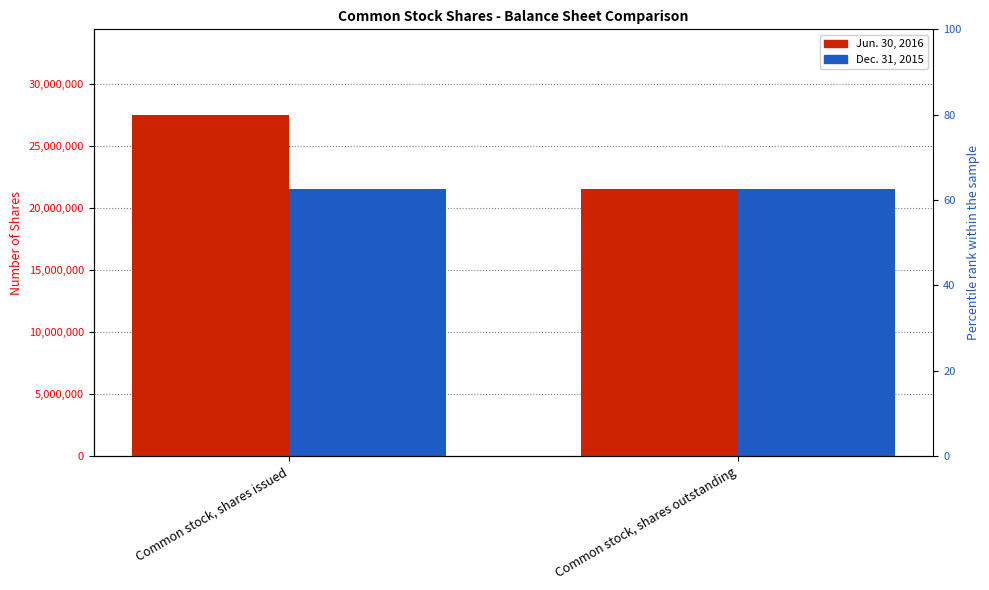

Which series has the widest spread of values?

Jun. 30, 2016